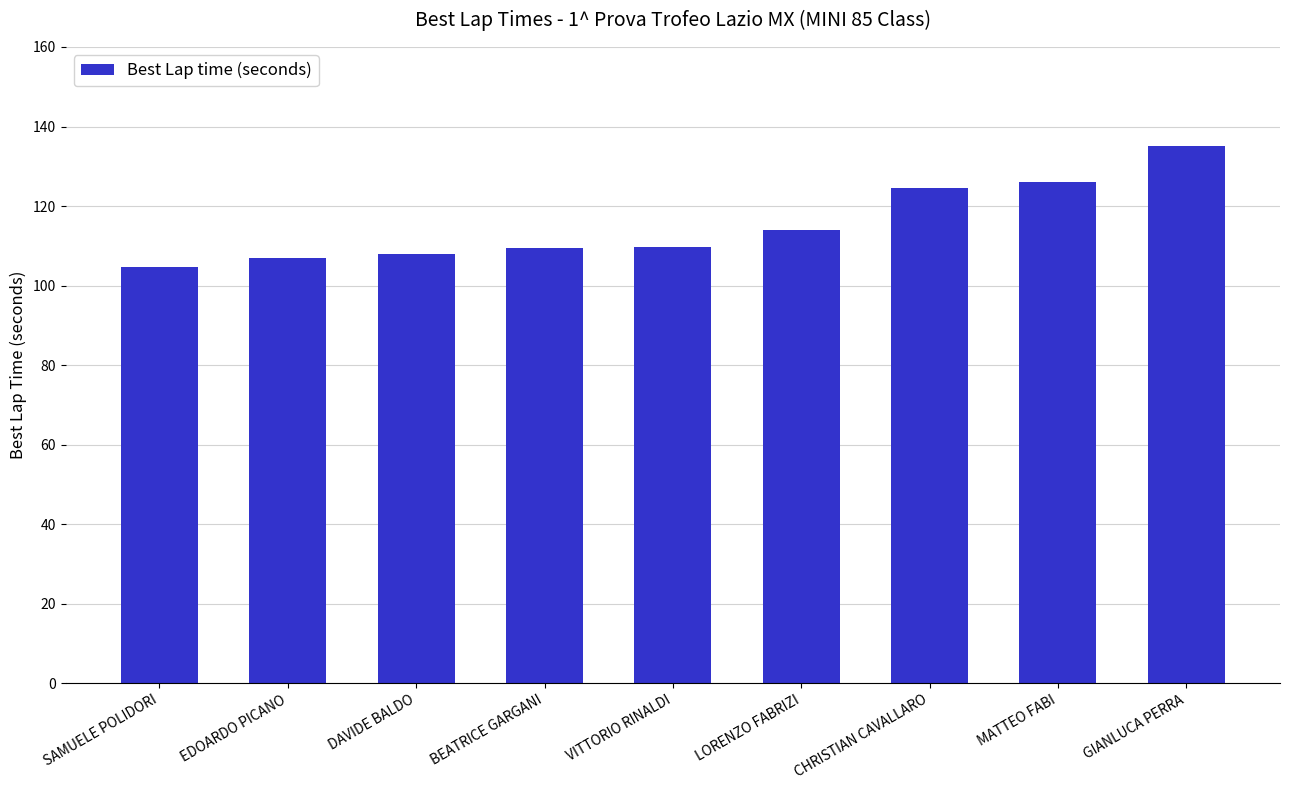

What is the label of the 3rd bar from the left?

DAVIDE BALDO